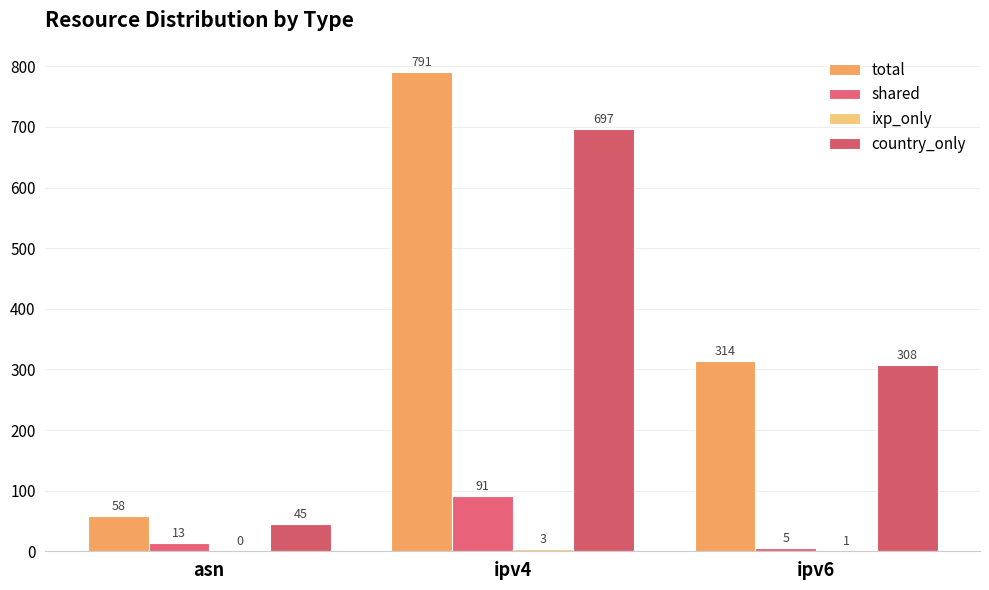

What is the total value across all series at ipv4?

1582